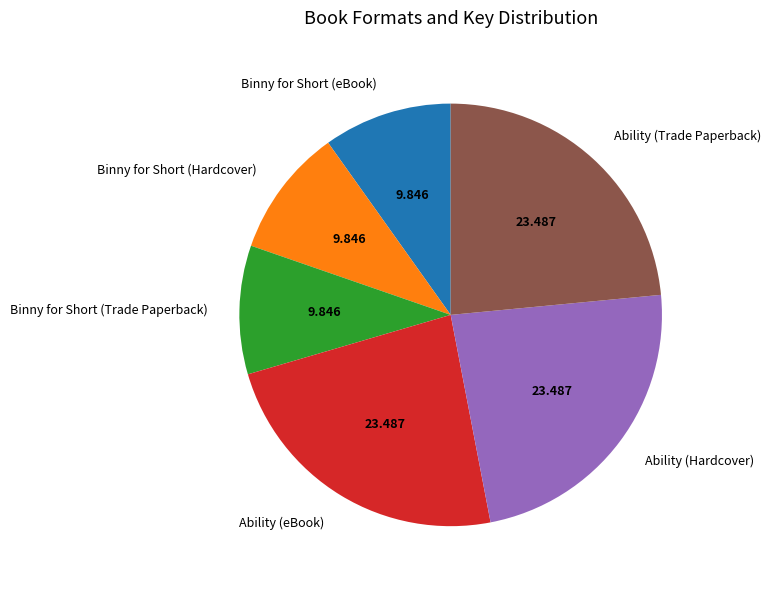

Is there a majority slice in this chart?

No